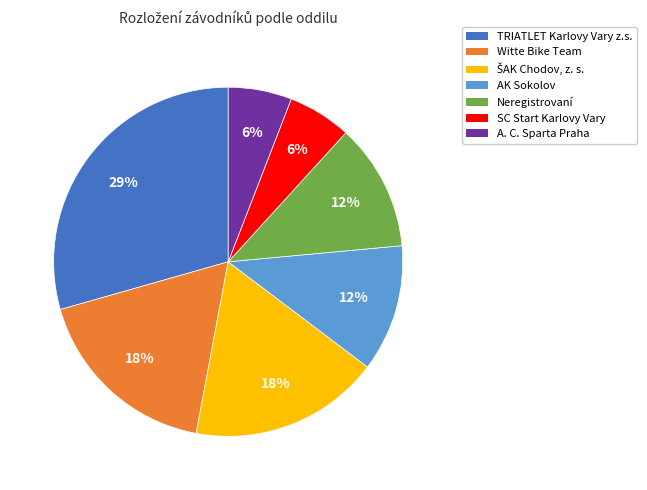

Count the number of slices in the pie.

7